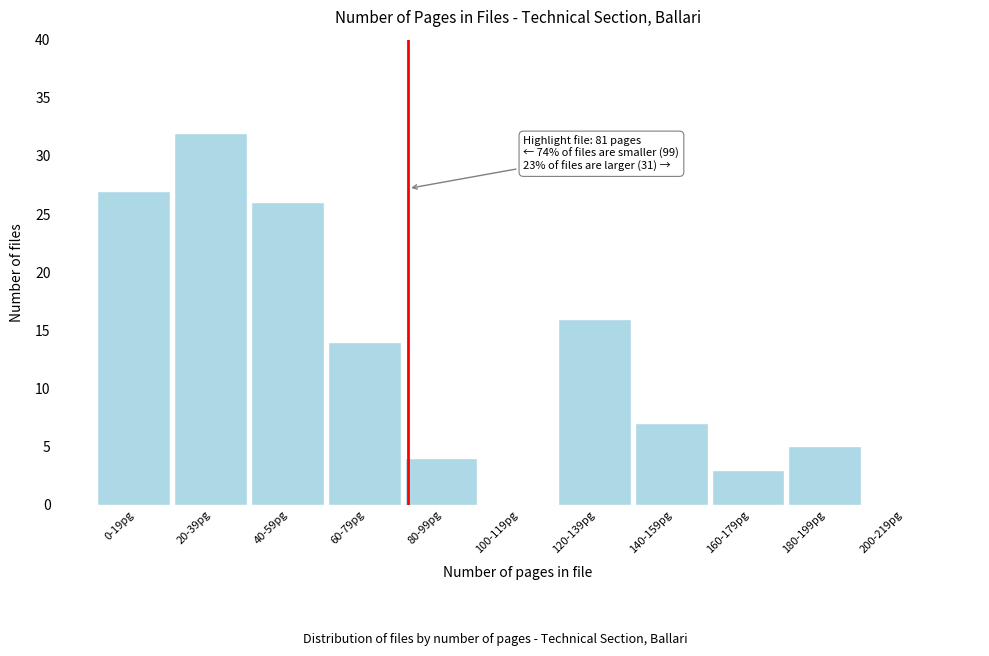

Reading right to left, what are all the values shown in this chart?

200-219pg=0	180-199pg=5	160-179pg=3	140-159pg=7	120-139pg=16	100-119pg=0	80-99pg=4	60-79pg=14	40-59pg=26	20-39pg=32	0-19pg=27